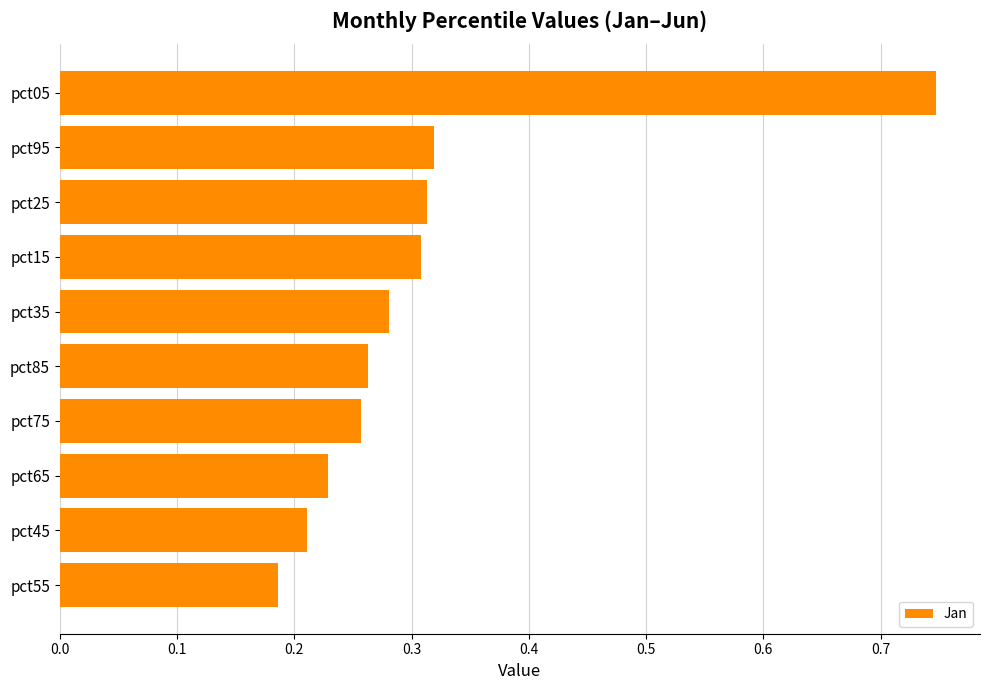

Are the bars grouped side by side (vs. stacked)?

No